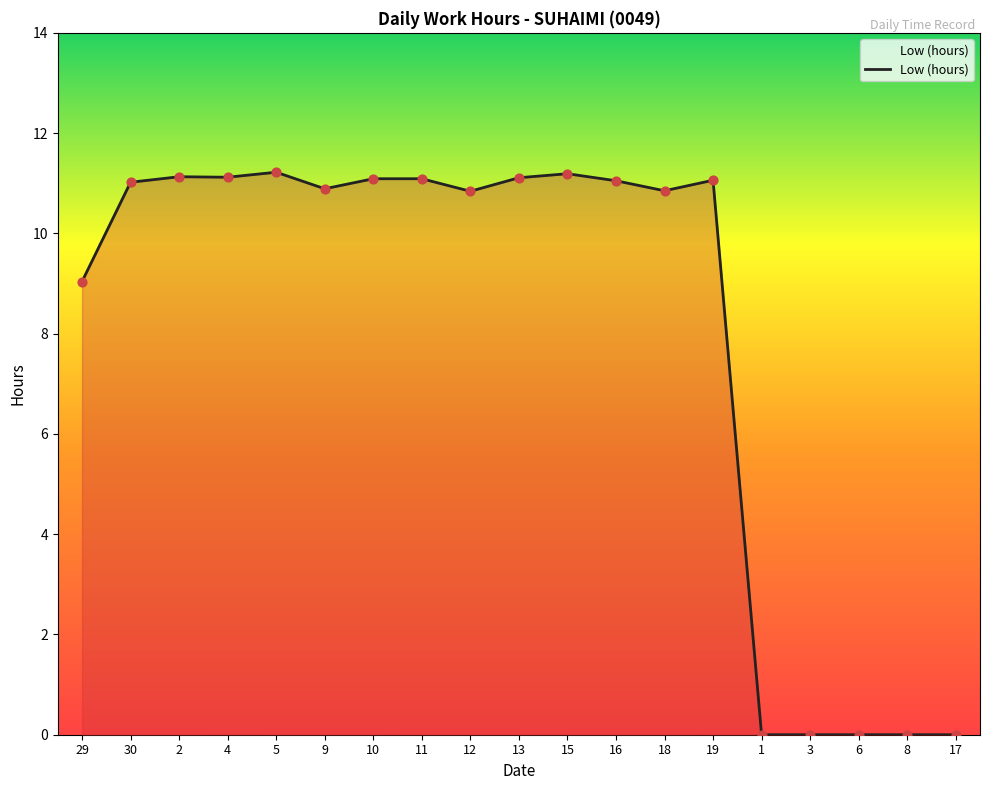

Between 16 and 29, which is larger?

16